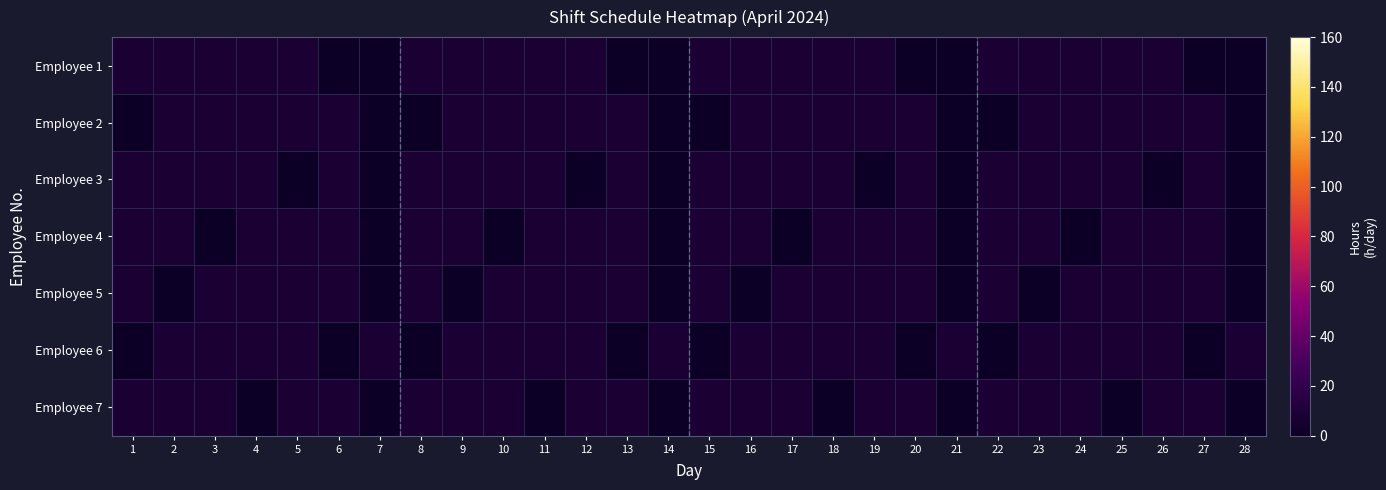

Between 2 and 11, which is larger?

2